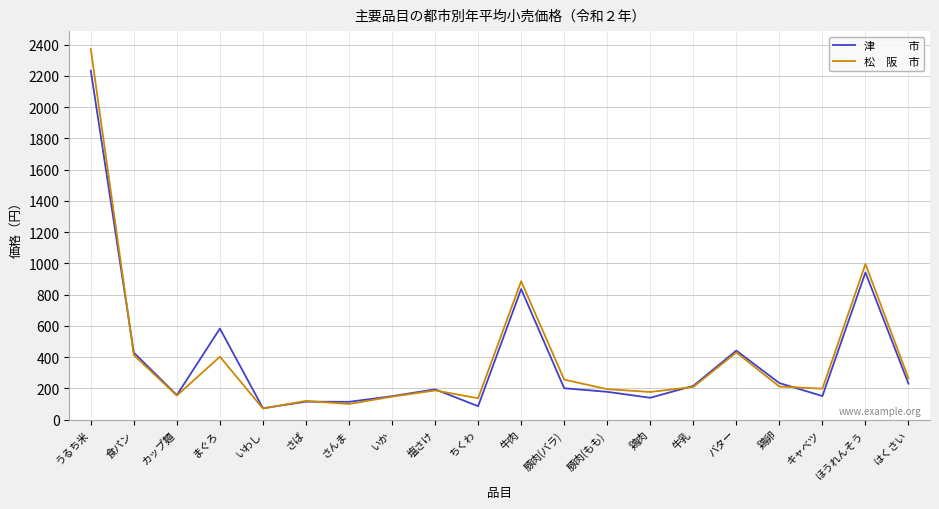

What is the total value across all series at 鶏卵?

446